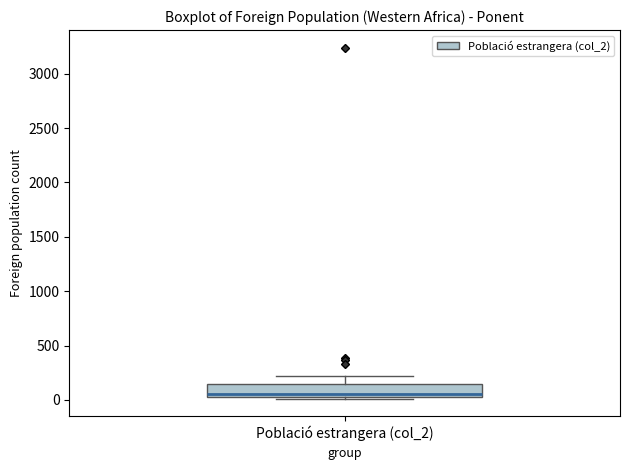

Read this box plot against the y-axis: the position of the median line, the range covered by the box, and the ends of both whiskers. The values are not printed on the chart, so give them approximately, as read against the axis.

median 50 (just above the box's lower edge), box 50 to 150, whiskers 0 to 200